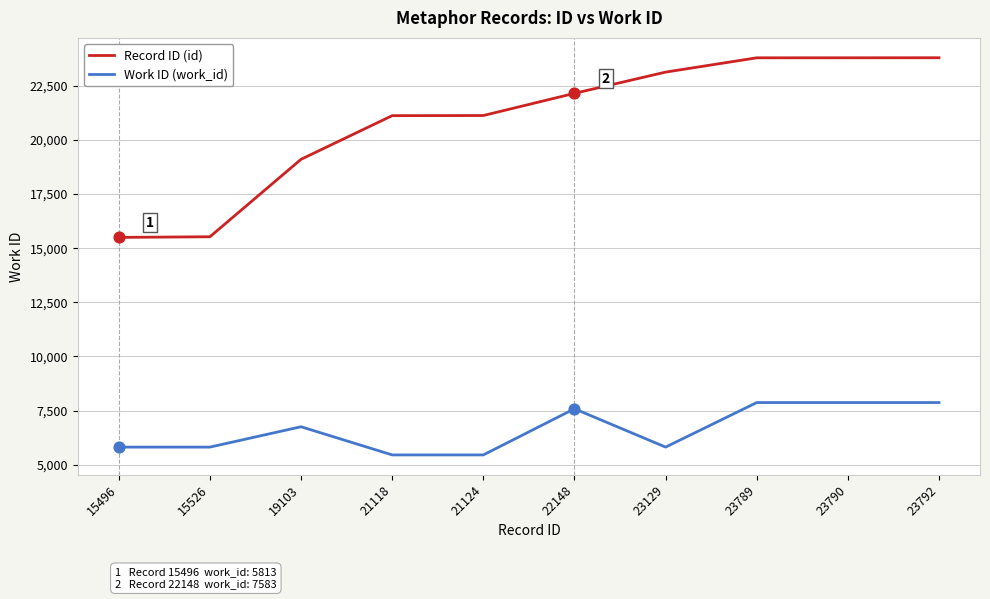

Which series has the widest spread of values?

Record ID (id)